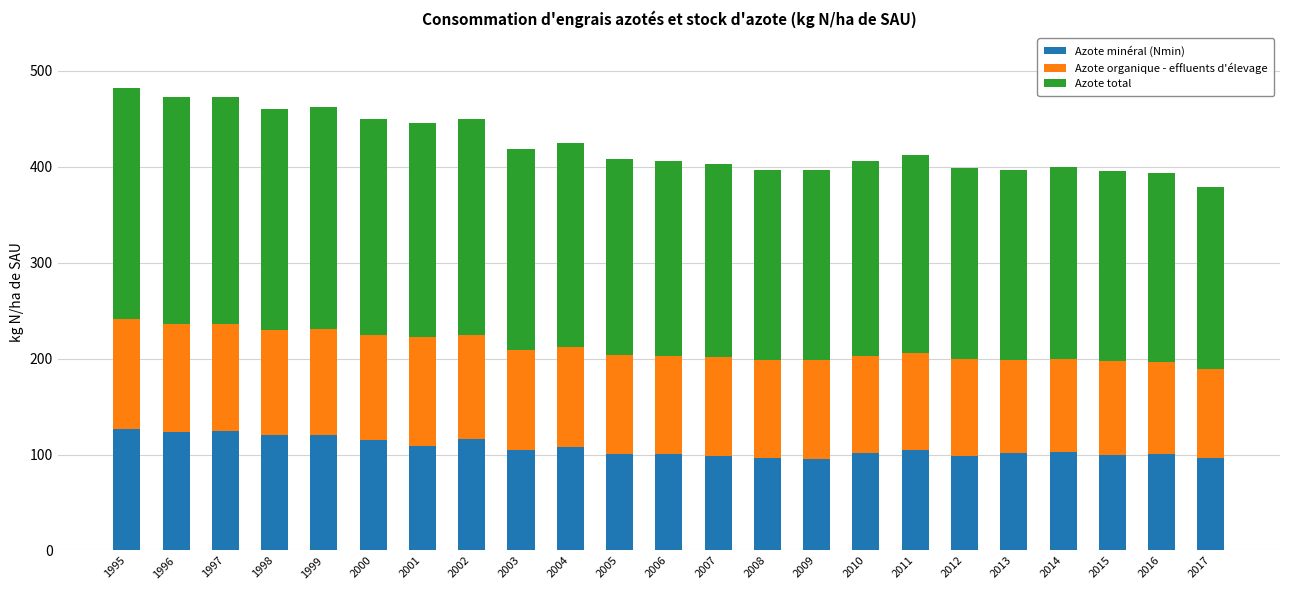

True or false: Azote minéral (Nmin) has a value of 100.3 at 2005.

True